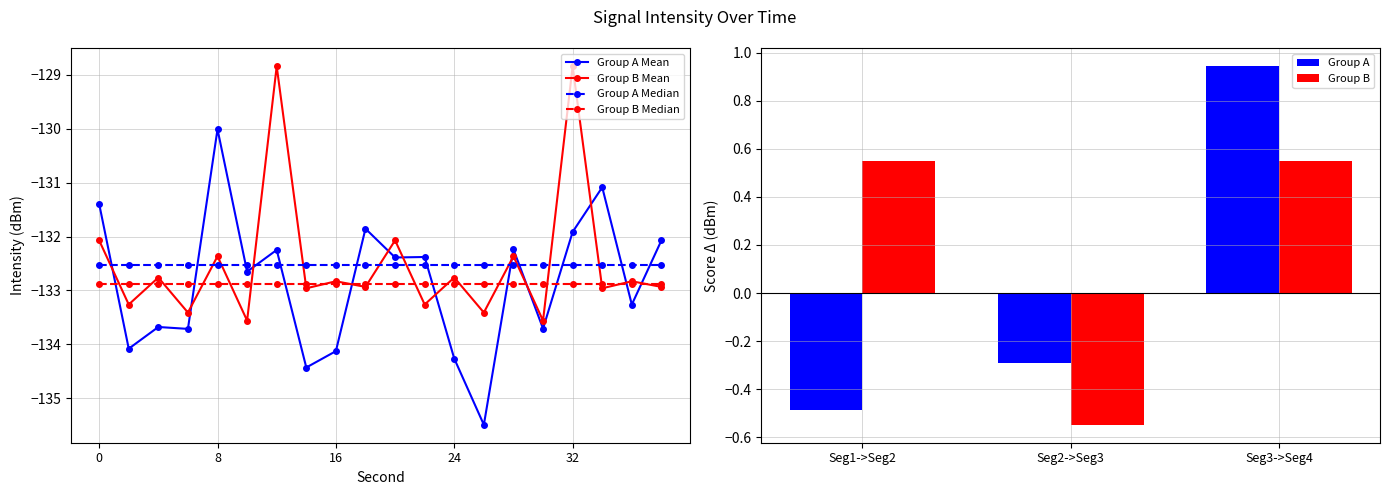

What is the average value?

-132.8